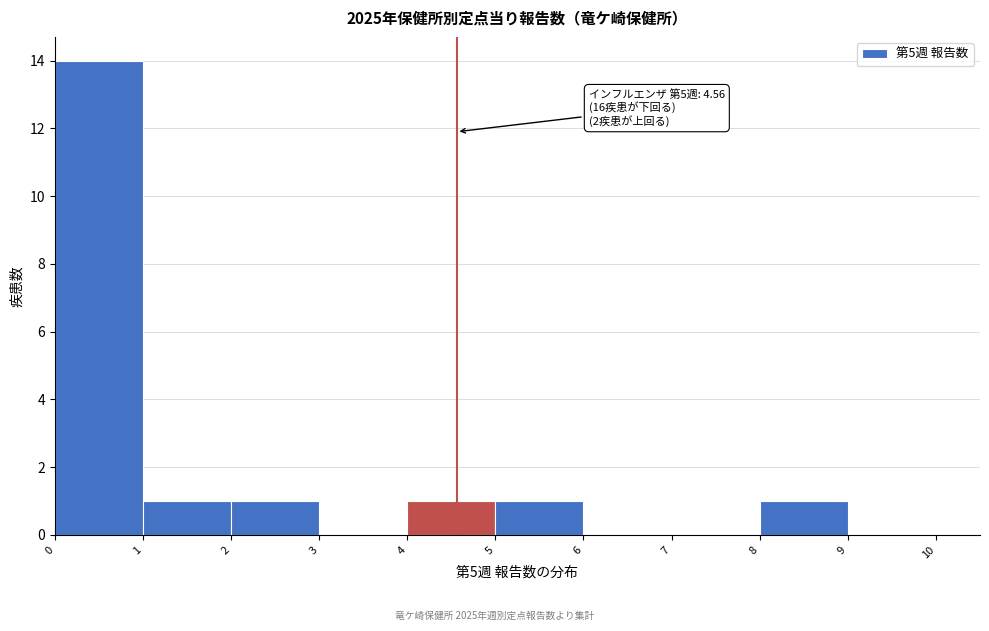

Over which range of the x-axis is the bar tallest?

0 to 1